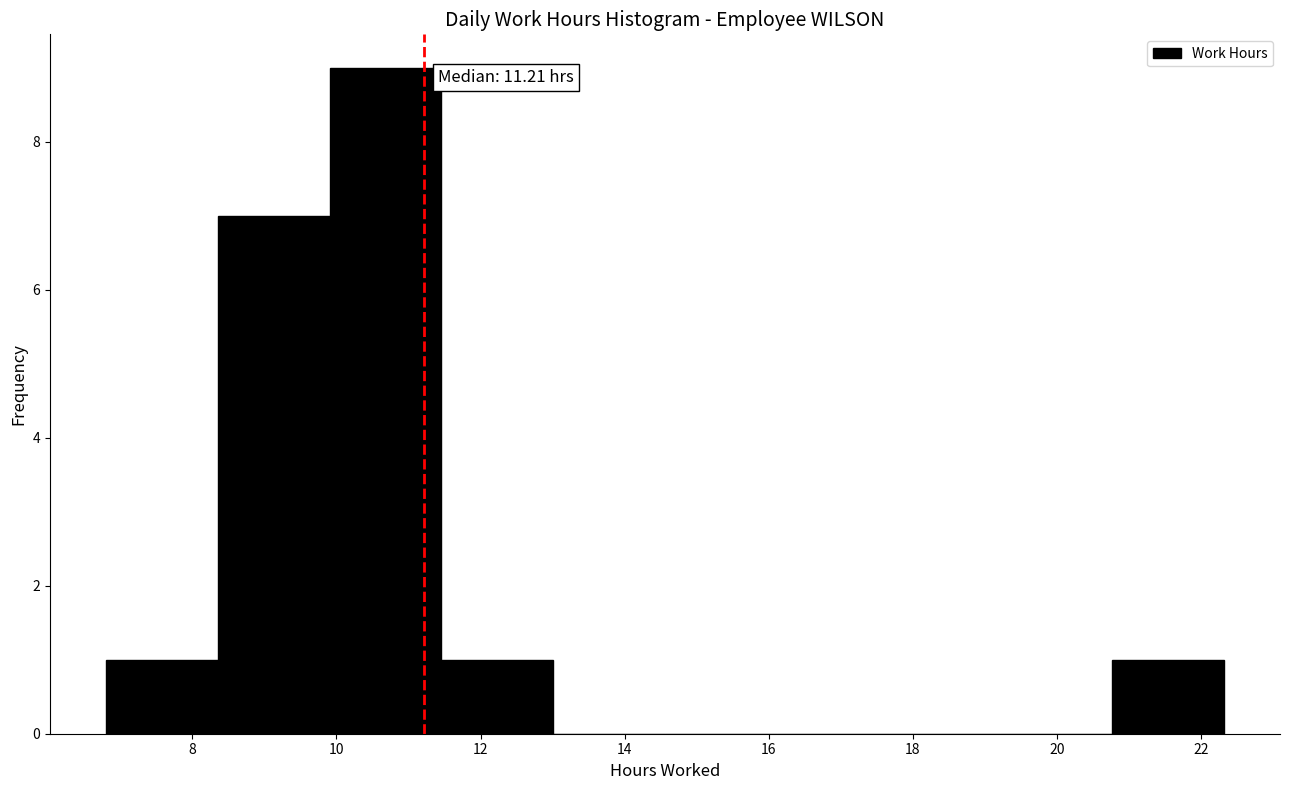

Which range on the x-axis has the tallest bar?

10.0 to 11.4